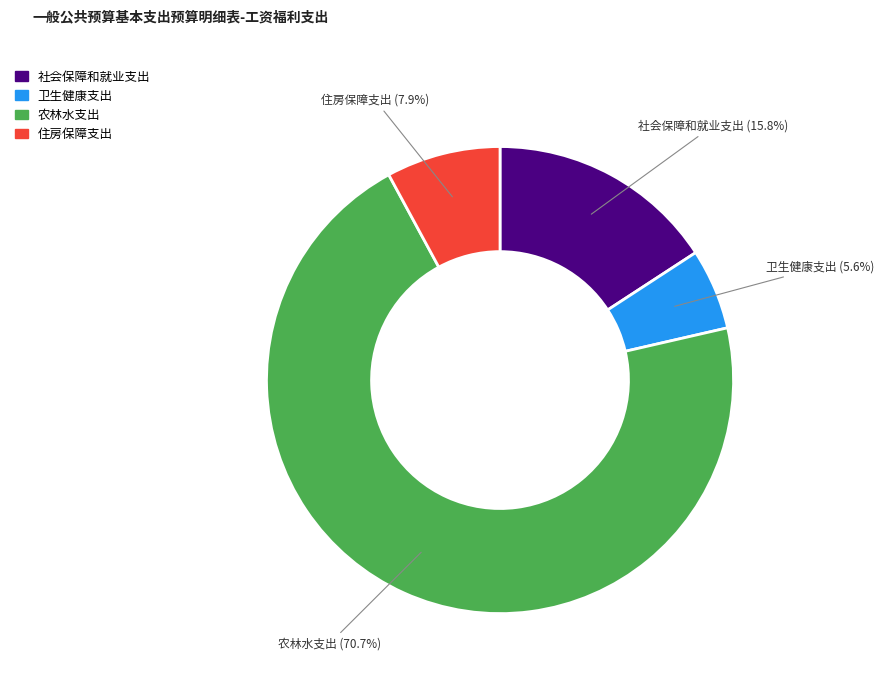

Which slice represents more than half of the pie?

农林水支出